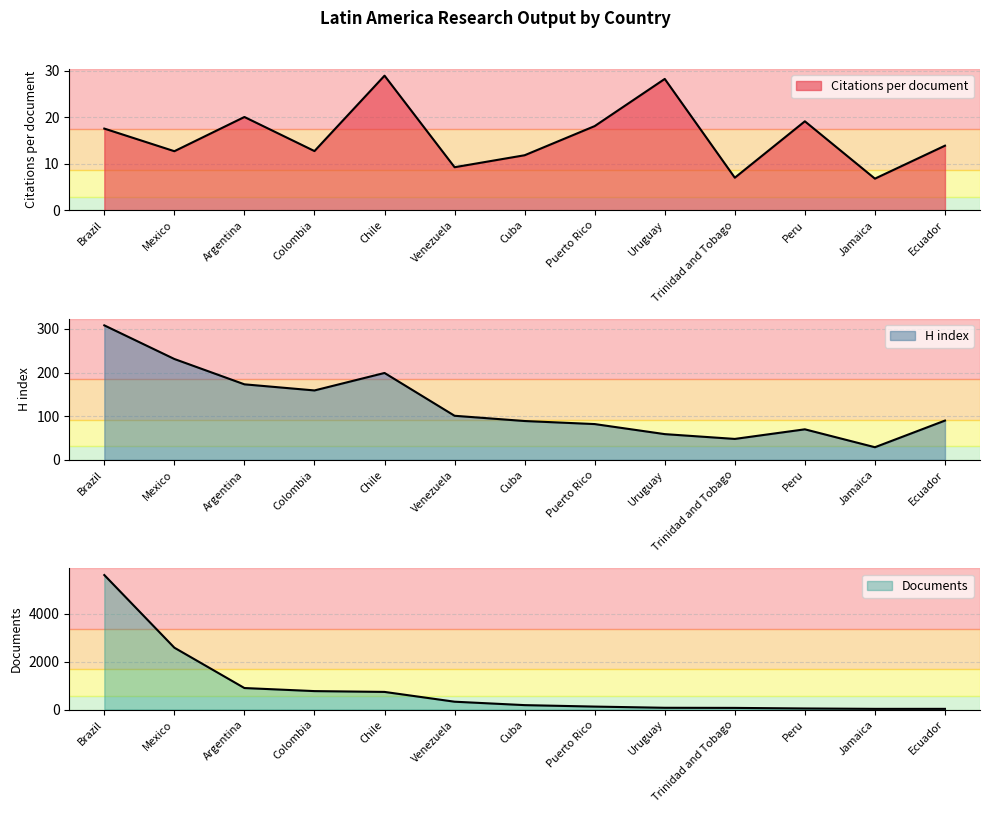

What are all the series names shown in the legend?

Citations per document, H index, Documents